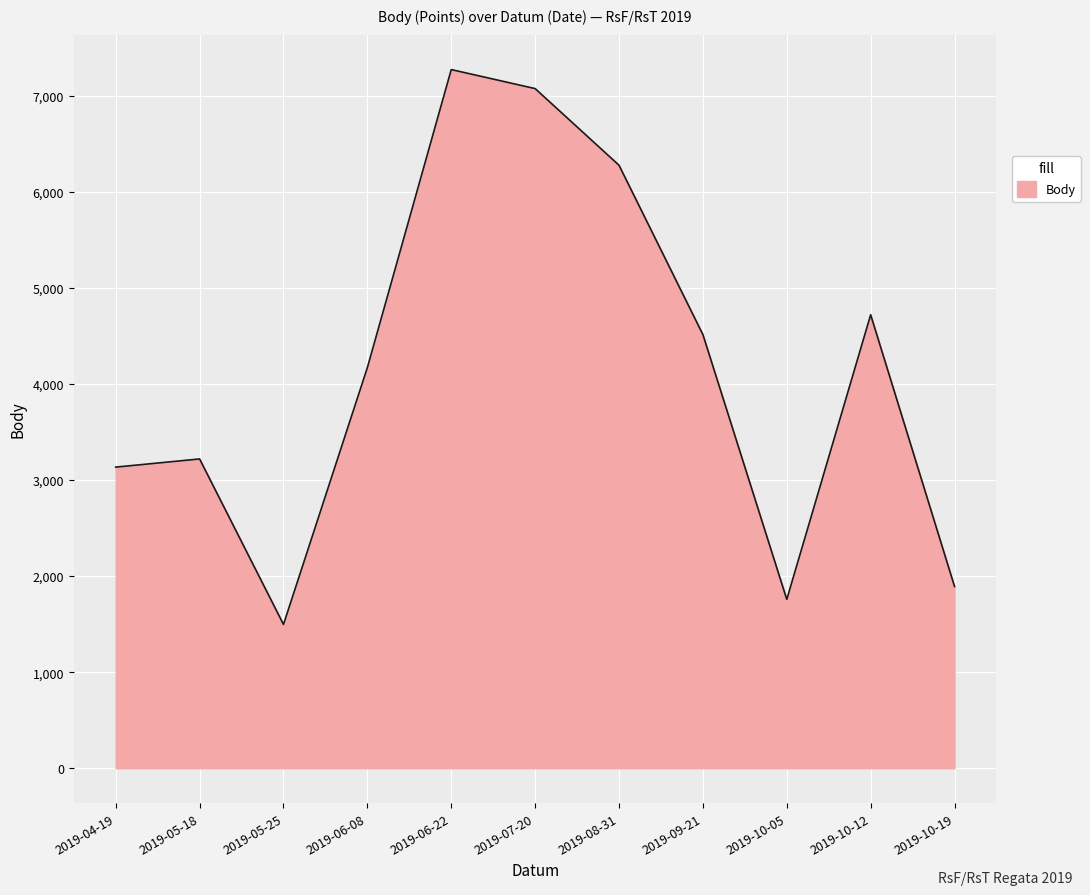

Rank the categories by value from lowest to highest.

2019-05-25, 2019-10-05, 2019-10-19, 2019-04-19, 2019-05-18, 2019-06-08, 2019-09-21, 2019-10-12, 2019-08-31, 2019-07-20, 2019-06-22